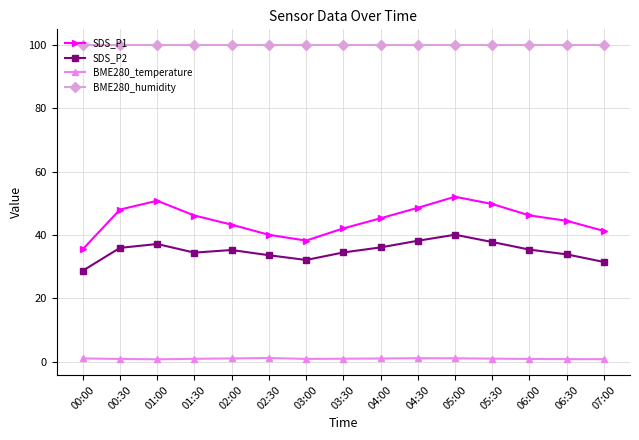

How many distinct data groups are displayed?

4